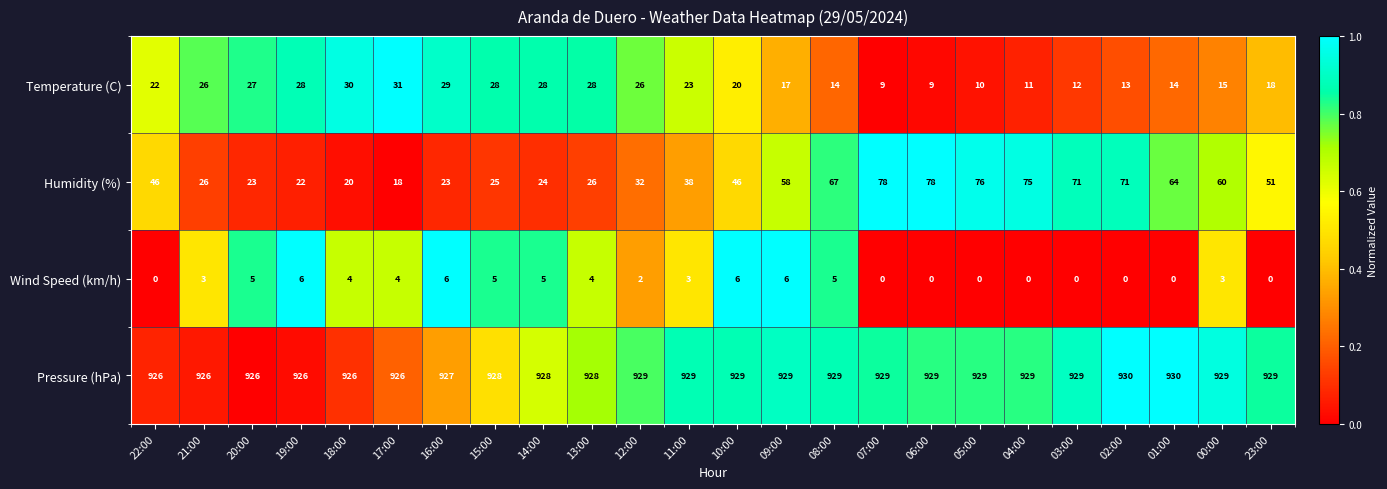

At how many categories does at least one series exceed 0?

24